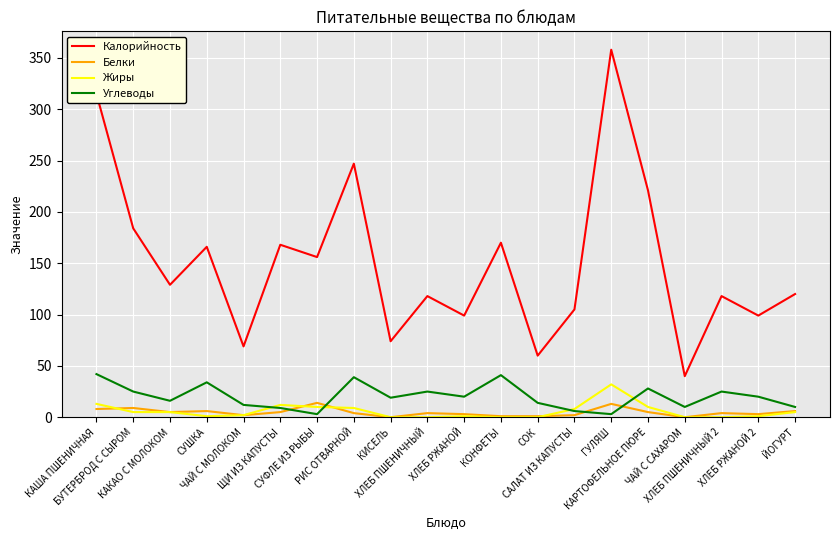

Does the chart have visible grid lines?

Yes